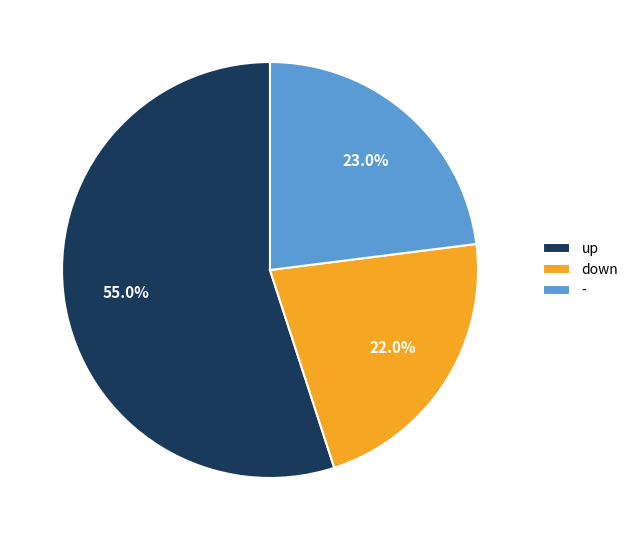

What is the ratio of the value at up to the value at down?

2.5